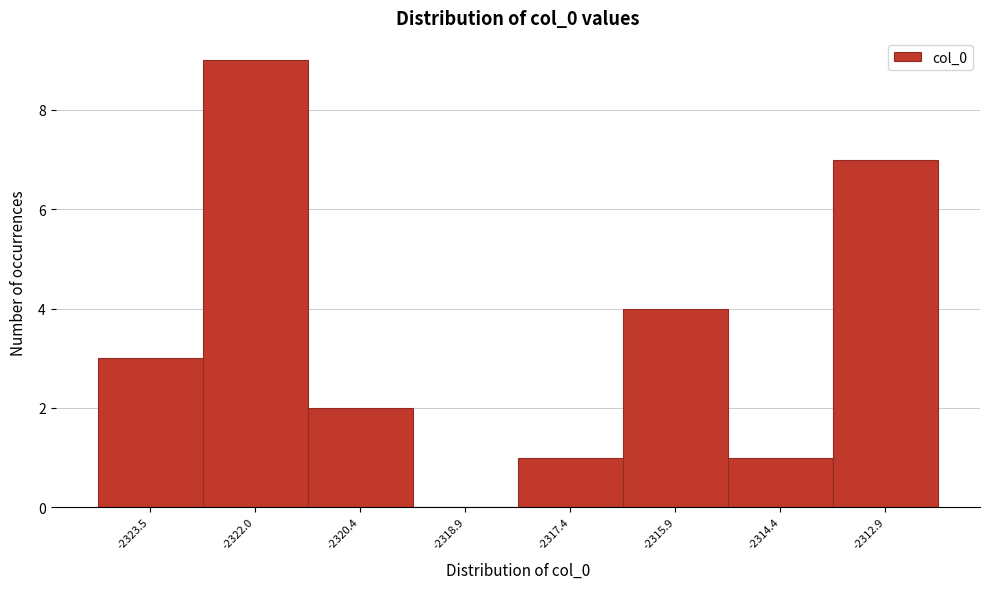

Which range on the x-axis has the tallest bar?

-2322.8 to -2321.2